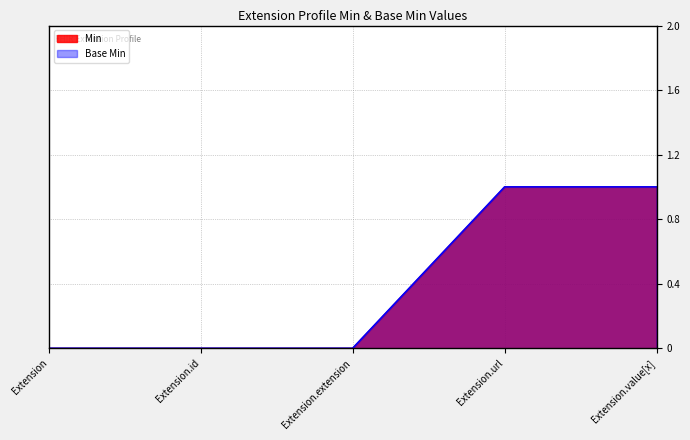

True or false: Base Min has a value of 0 at Extension.

True